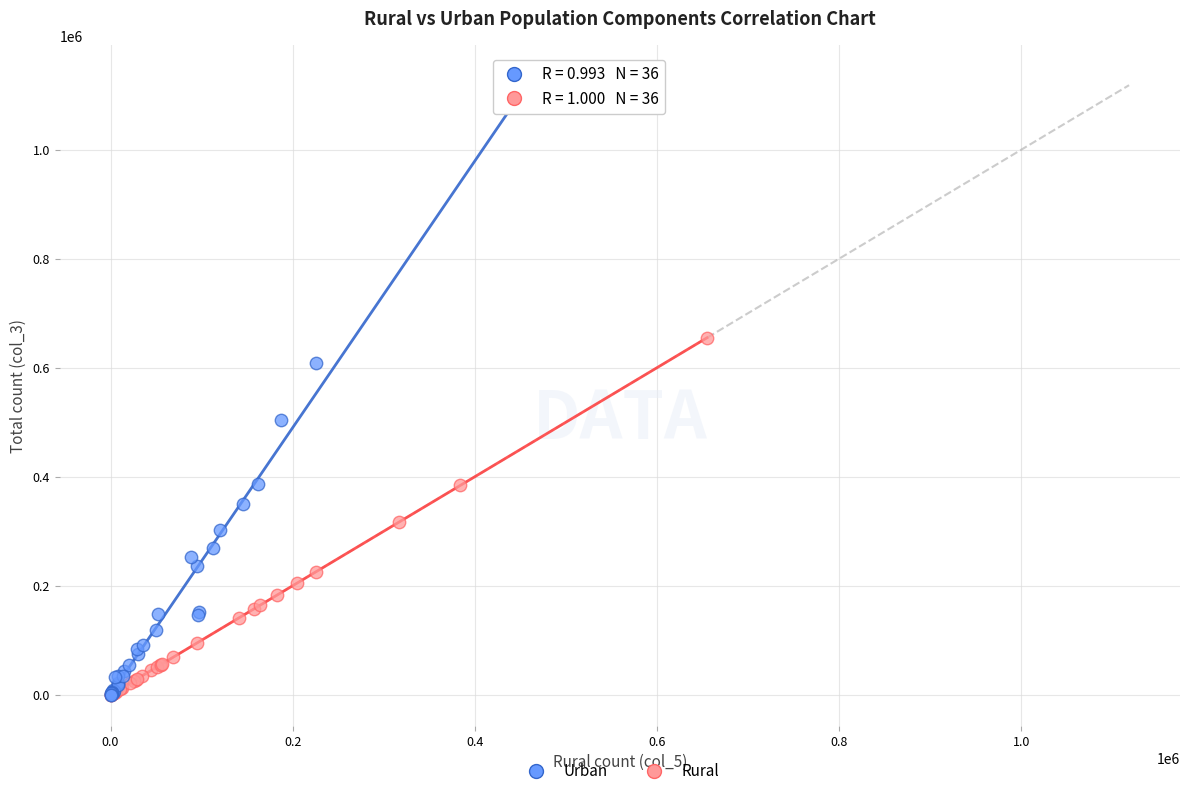

Which series reaches the maximum Y coordinate?

Urban